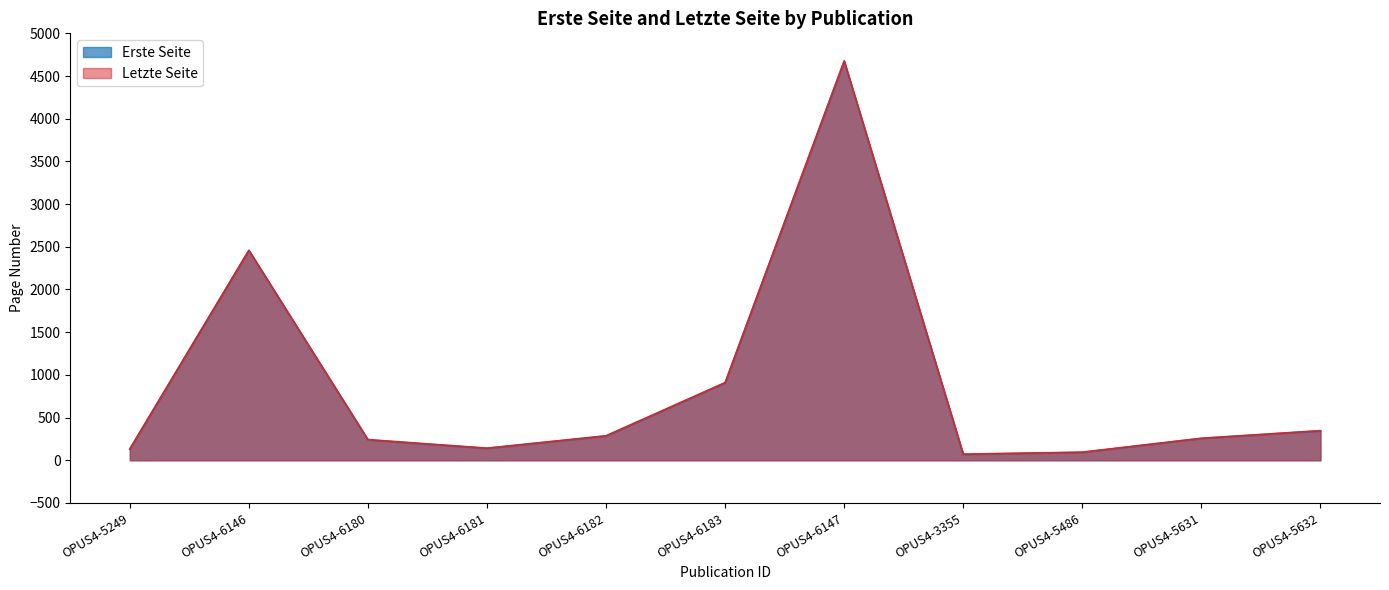

The Letzte Seite series shows 142 at OPUS4-6181. True or false?

True